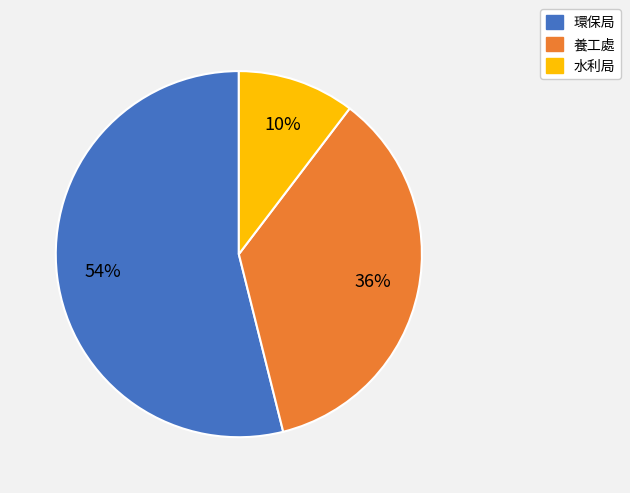

Is there any slice that represents more than half of the pie?

Yes